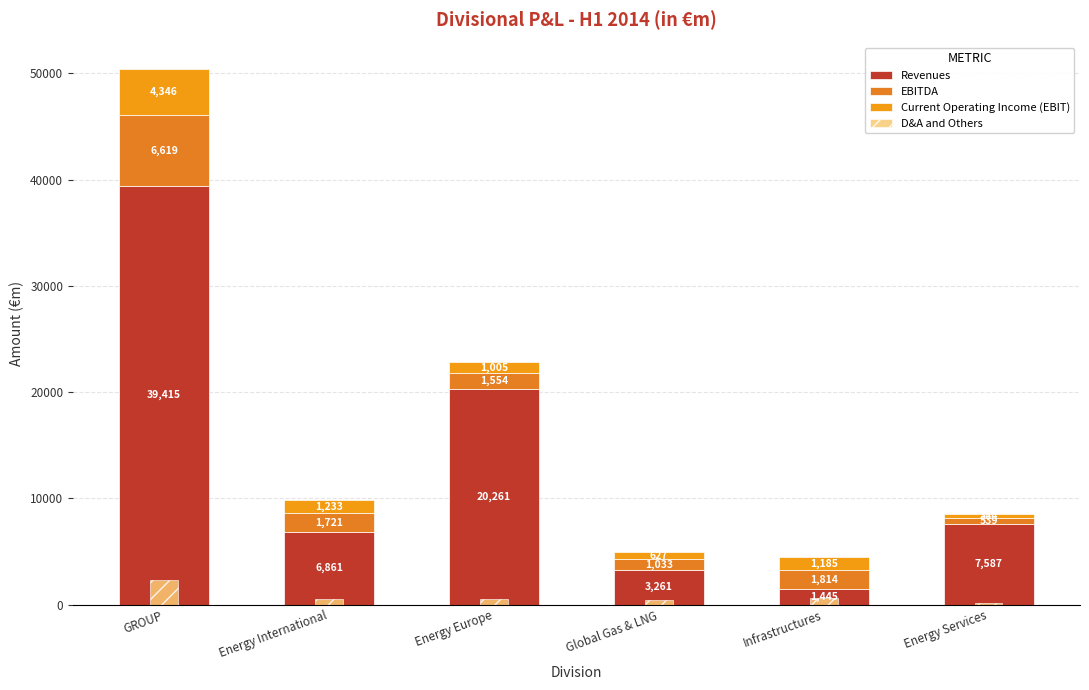

What is the difference between the maximum and second lowest values in the D&A and Others series?

1867